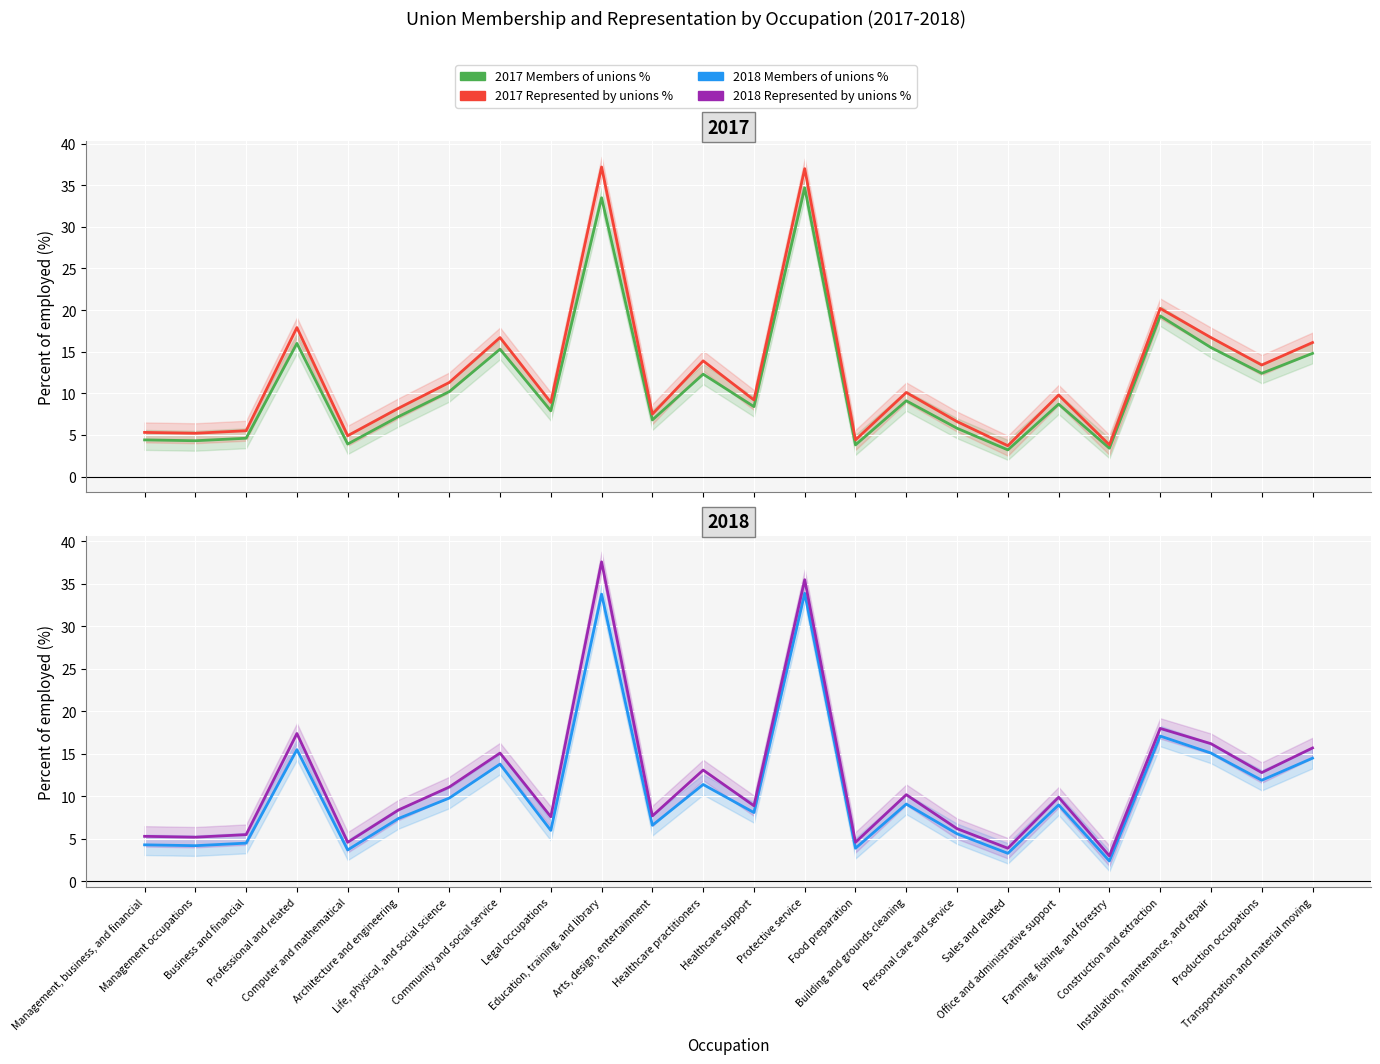

True or false: 2017 Members of unions % has a value of 1.3 at Management occupations.

False